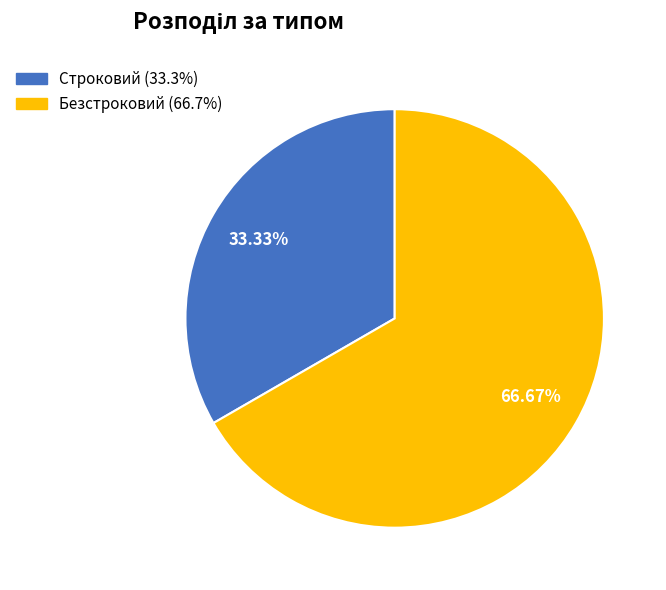

Count the number of slices in the pie.

2